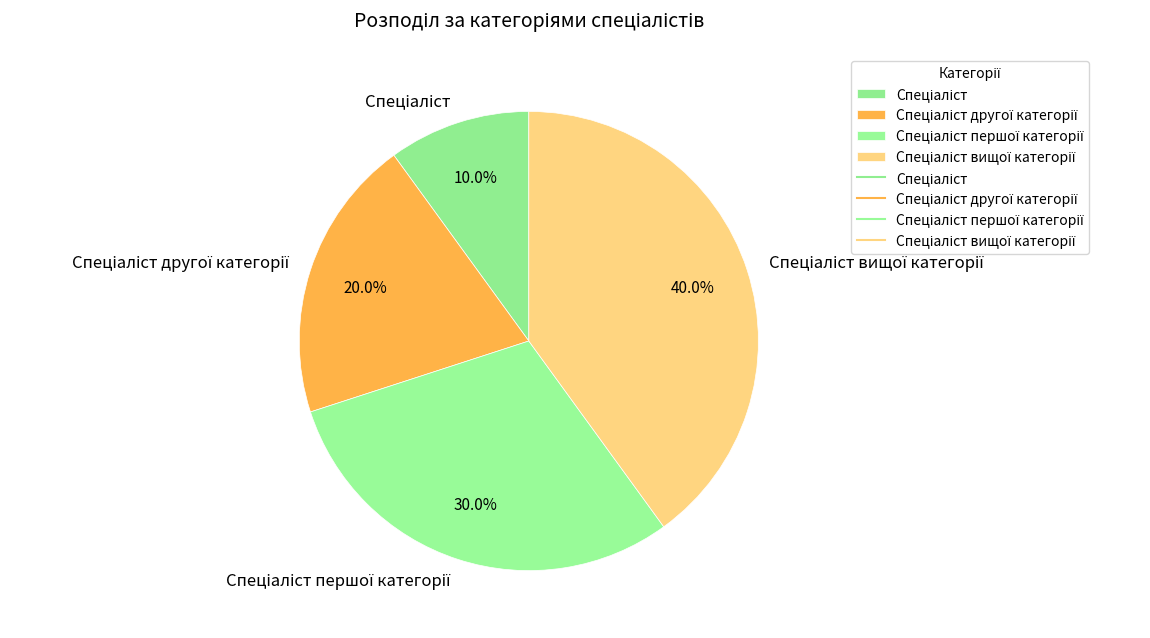

Is there any slice that represents more than half of the pie?

No